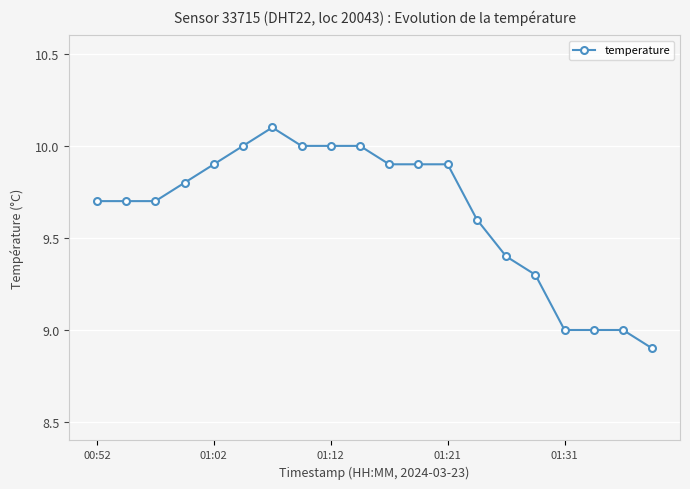

What is the smallest value displayed?

8.9